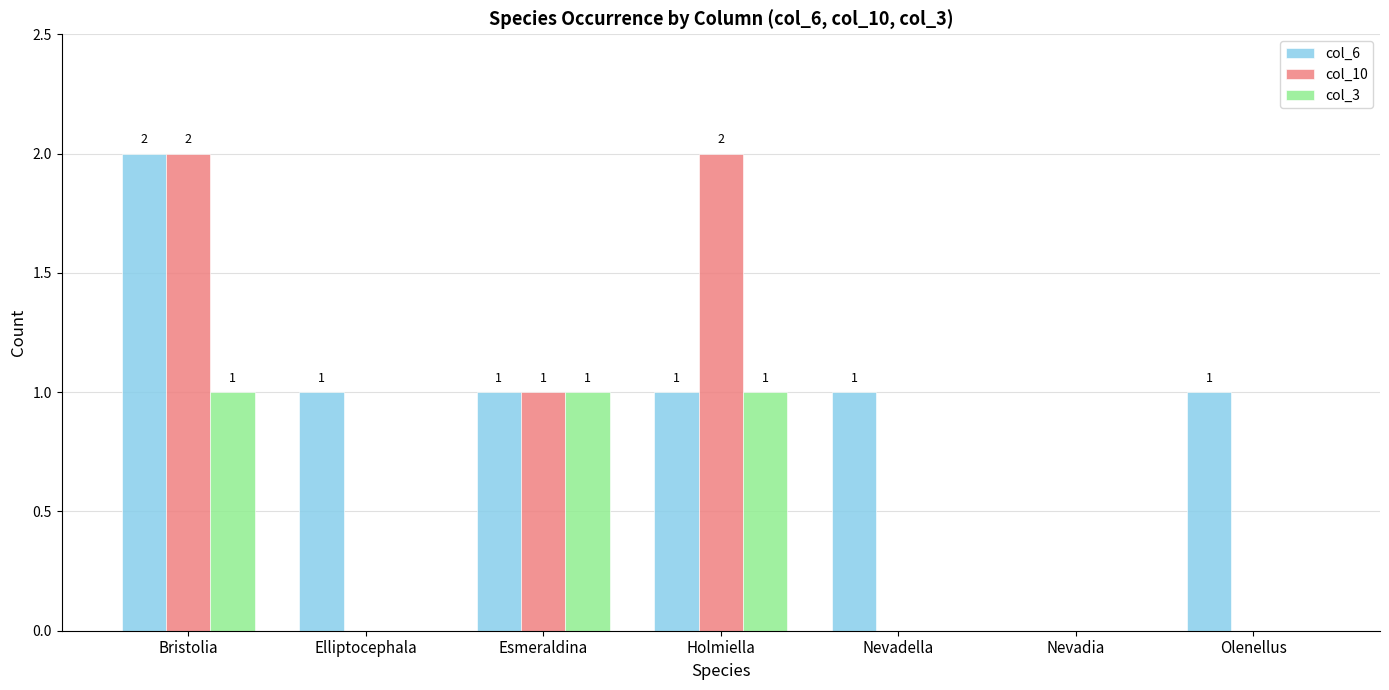

How many groups of bars are there?

7